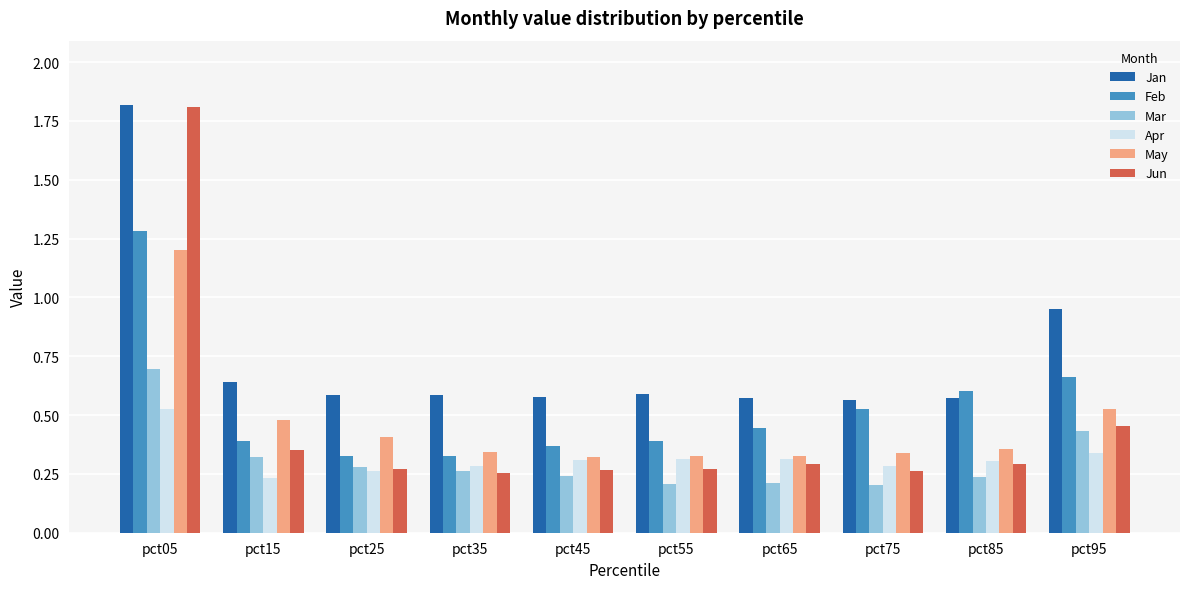

Is the value of Jan at pct95 greater than the value of Mar at pct45?

Yes